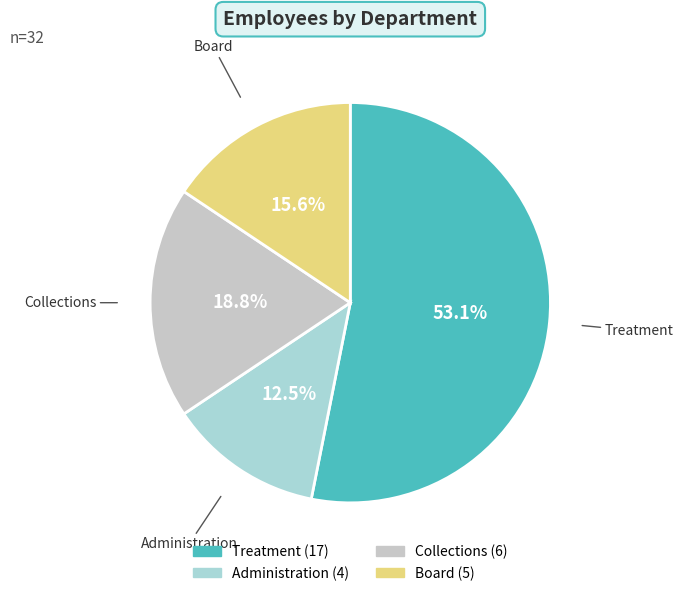

To the nearest percent, what portion does Board represent?

16%